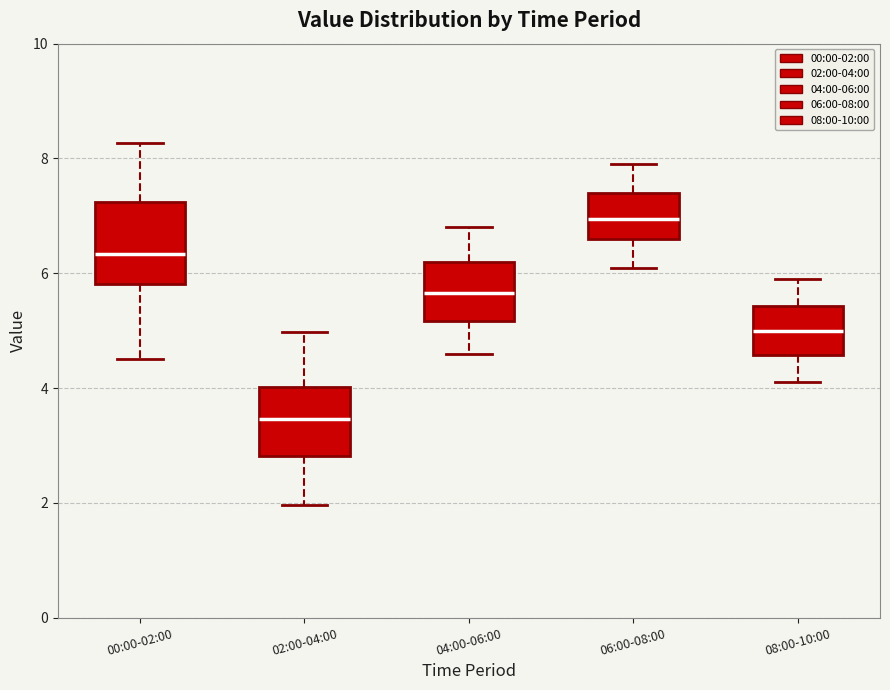

Where does the lower whisker of the box for 06:00-08:00 end on the y-axis? The values are not printed on the chart, so give them approximately, as read against the axis.

6.2